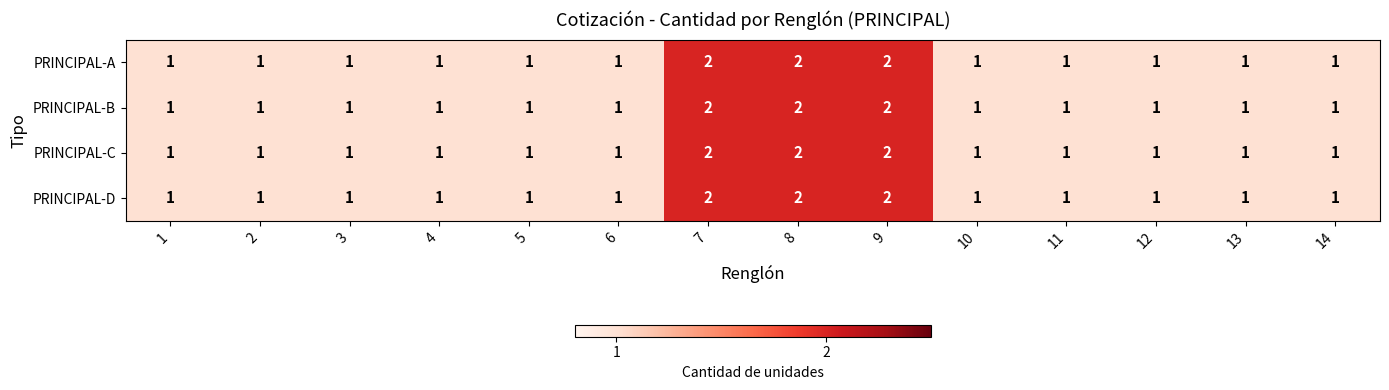

What is the smallest value displayed?

1